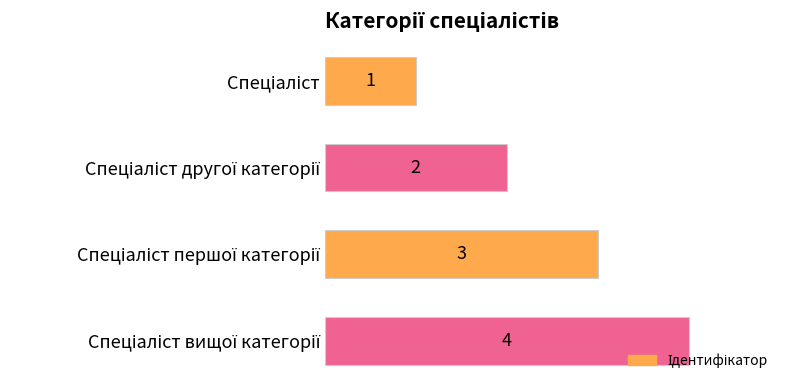

What is the difference between the maximum and minimum values?

3